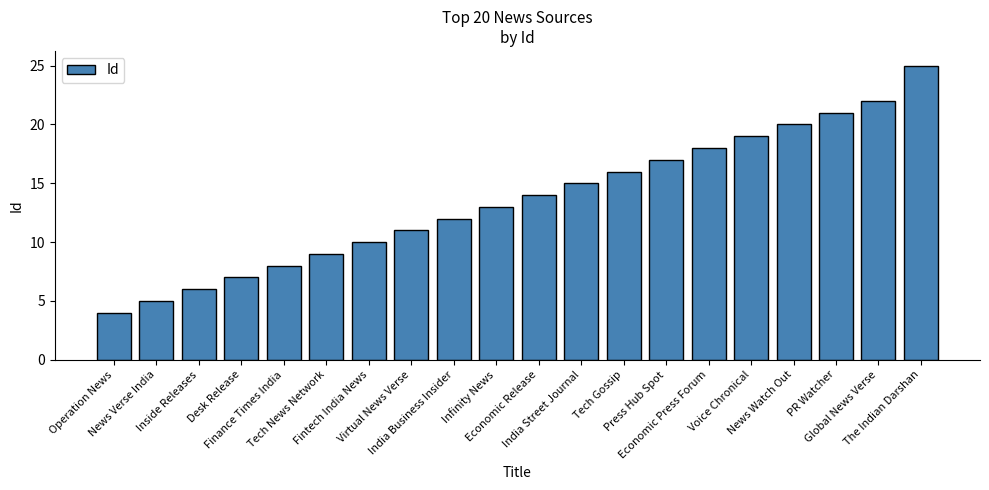

List the labels in order of value, largest first.

The Indian Darshan, Global News Verse, PR Watcher, News Watch Out, Voice Chronical, Economic Press Forum, Press Hub Spot, Tech Gossip, India Street Journal, Economic Release, Infinity News, India Business Insider, Virtual News Verse, Fintech India News, Tech News Network, Finance Times India, Desk Release, Inside Releases, News Verse India, Operation News